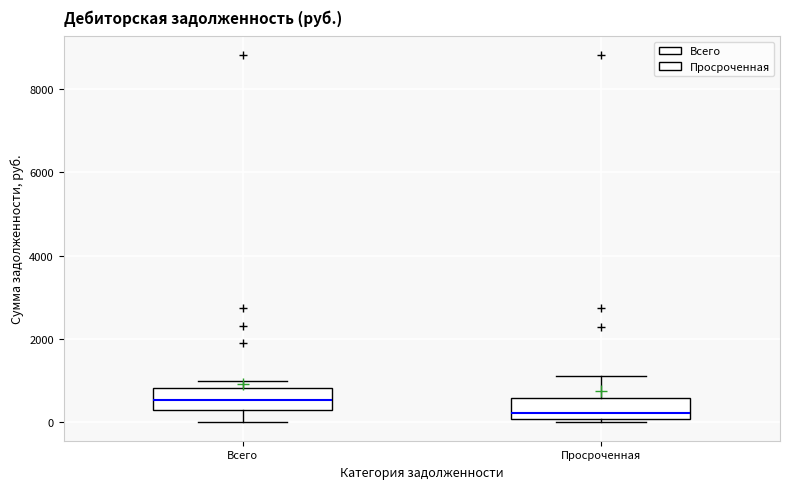

Reading left to right, transcribe this box plot: for each box, give where its median line is, the range the box spans, and where its two whiskers end, as read against the y-axis. The values are not printed on the chart, so give them approximately, as read against the axis.

Всего: median 600, box 200 to 800, whiskers 0 to 1000
Просроченная: median 200, box 0 to 600, whiskers 0 (just below the box's lower edge) to 1200